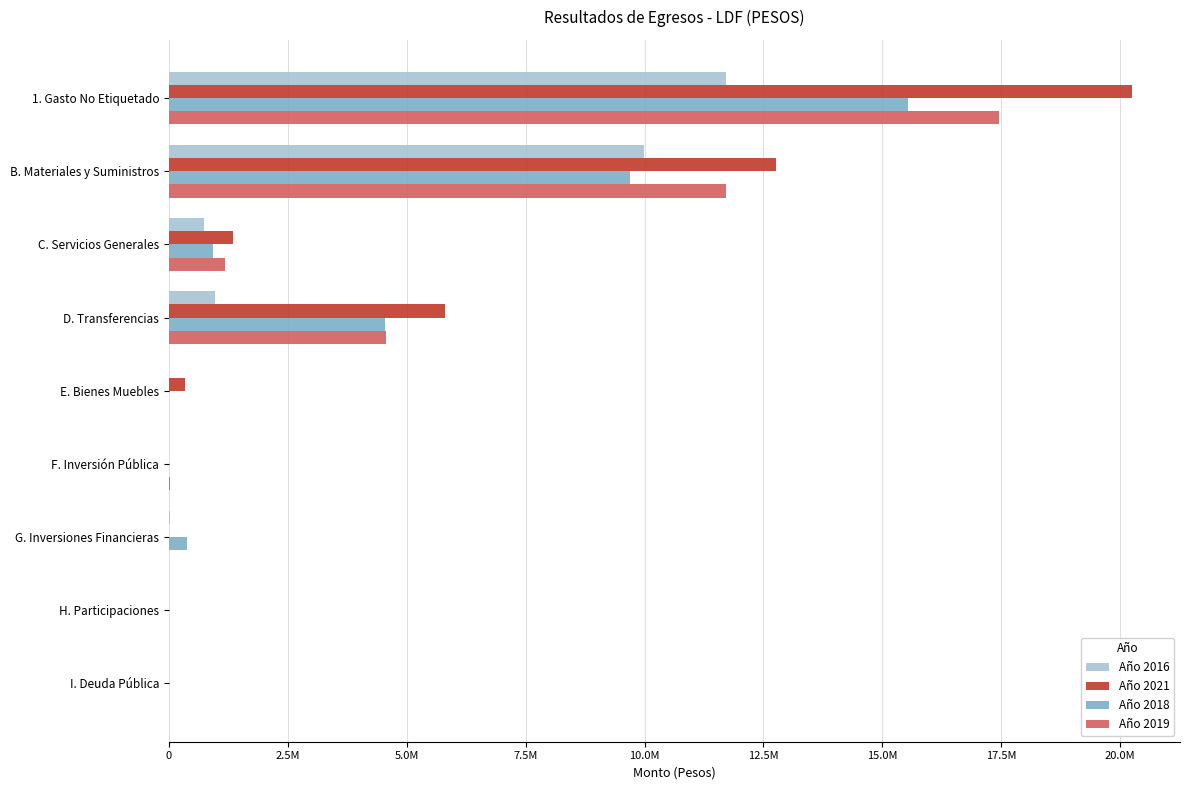

What are all the series names shown in the legend?

Año 2016, Año 2021, Año 2018, Año 2019